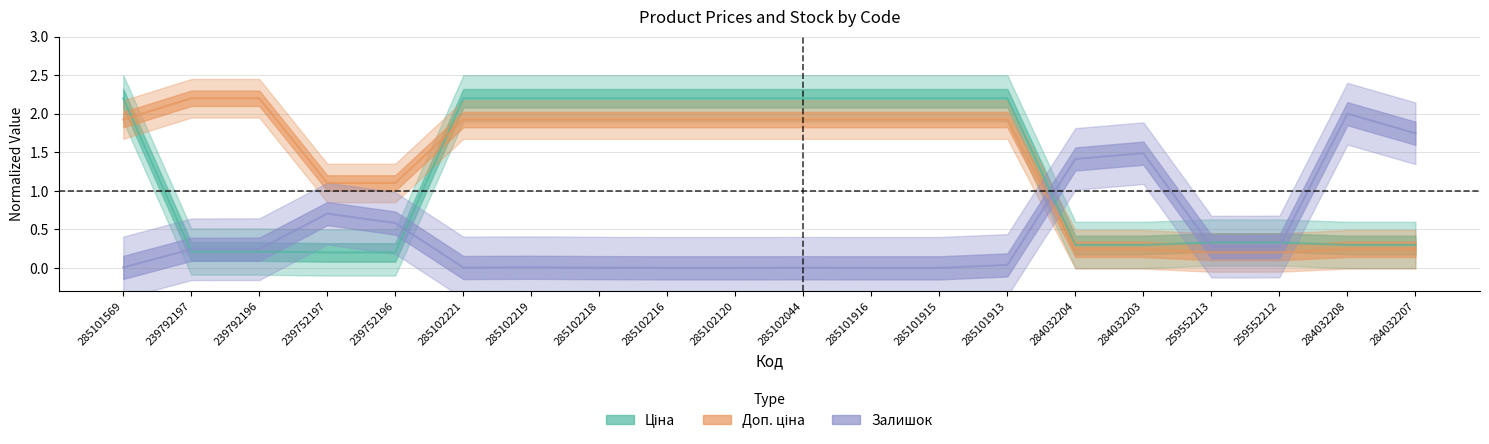

Which series has the largest range (max minus min)?

Ціна